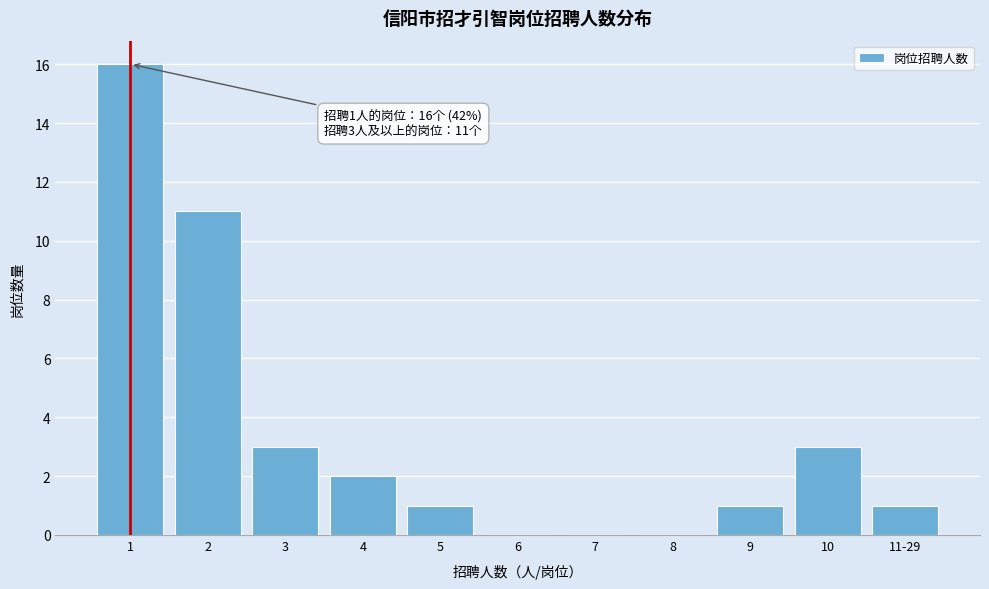

Reading right to left, extract all data points from this chart.

11-29=1	10=3	9=1	8=0	7=0	6=0	5=1	4=2	3=3	2=11	1=16